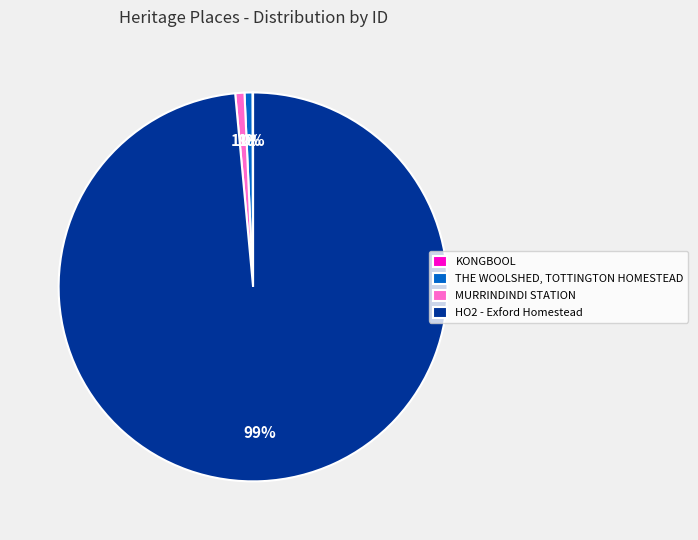

To the nearest percent, what percentage of the pie is THE WOOLSHED, TOTTINGTON HOMESTEAD?

1%